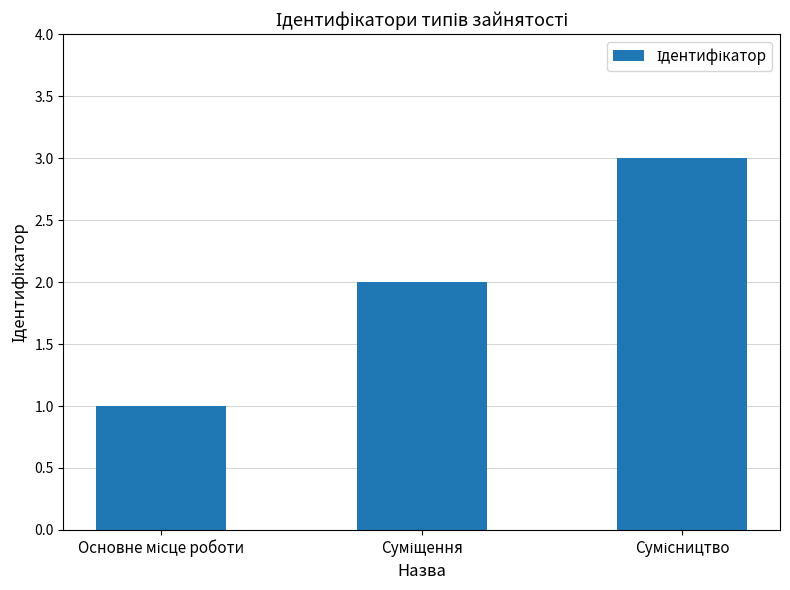

What is the maximum value shown in the chart?

3